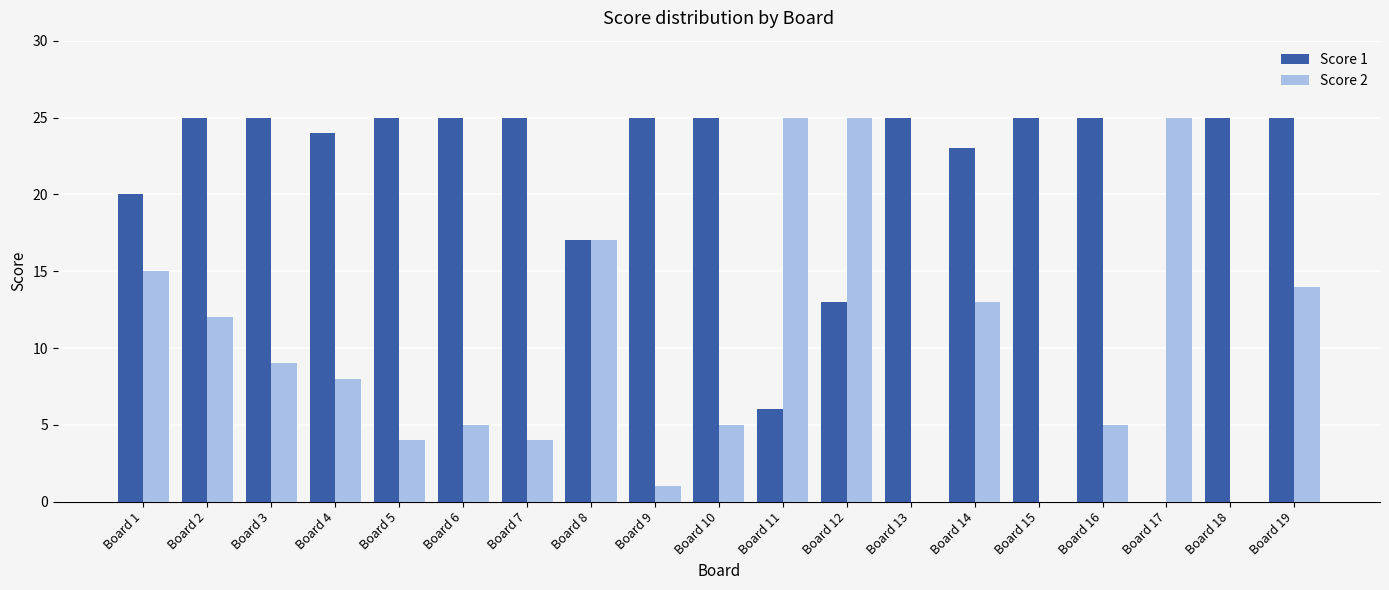

What is the sum of the Score 2 values at Board 1 and Board 3?

24